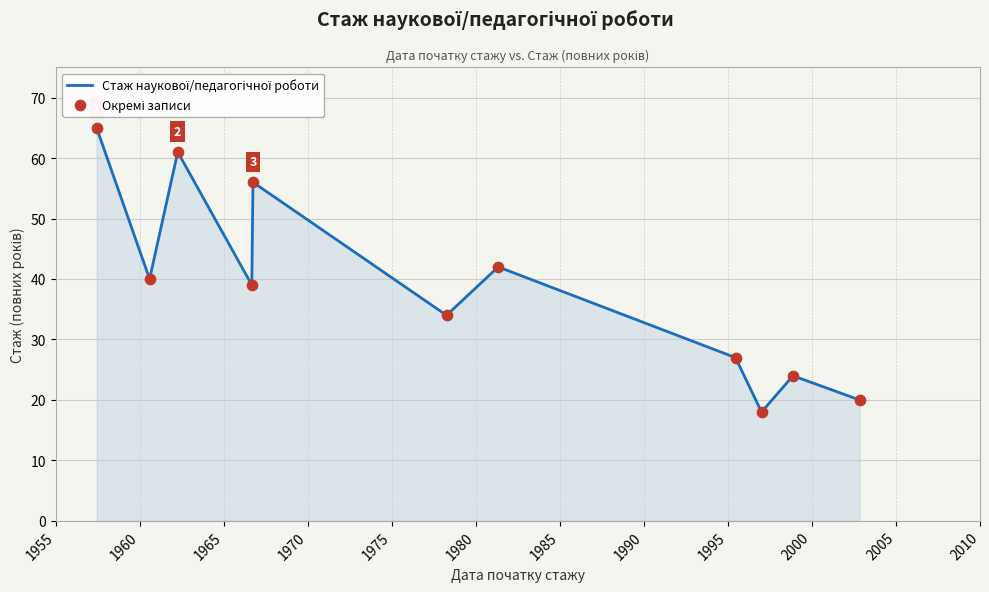

What is the difference between the maximum and minimum values?

47